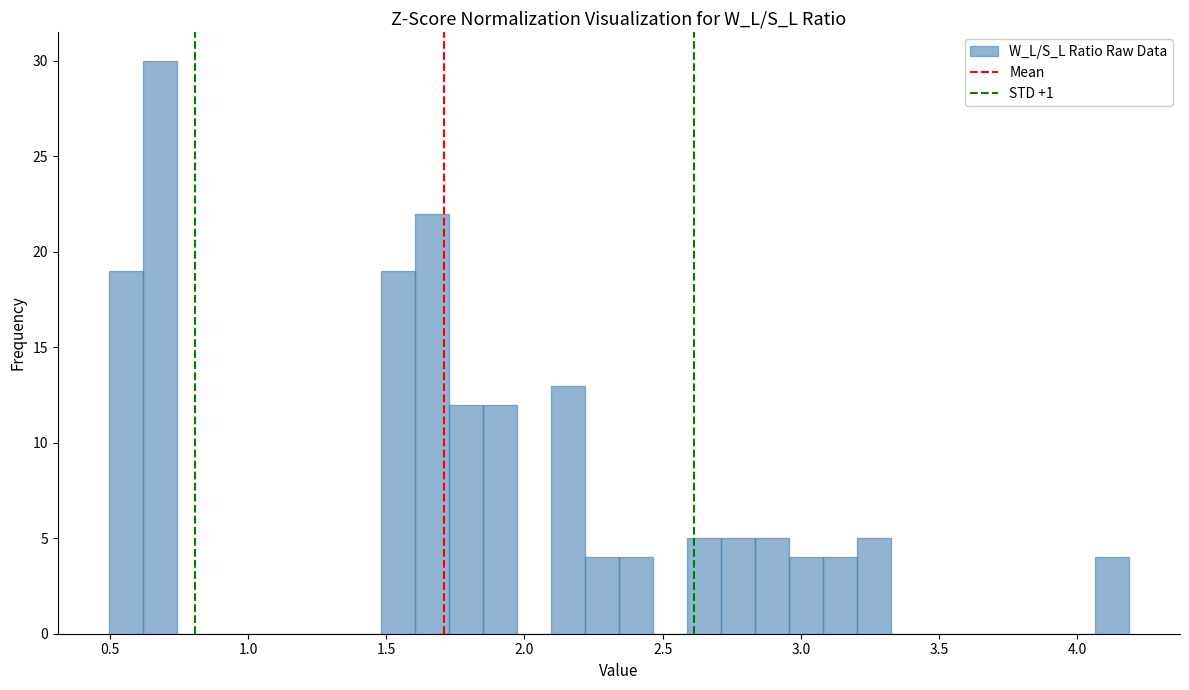

Around what value on the x-axis is the tallest bar? Give the approximate position of its centre, as read against the axis.

0.70